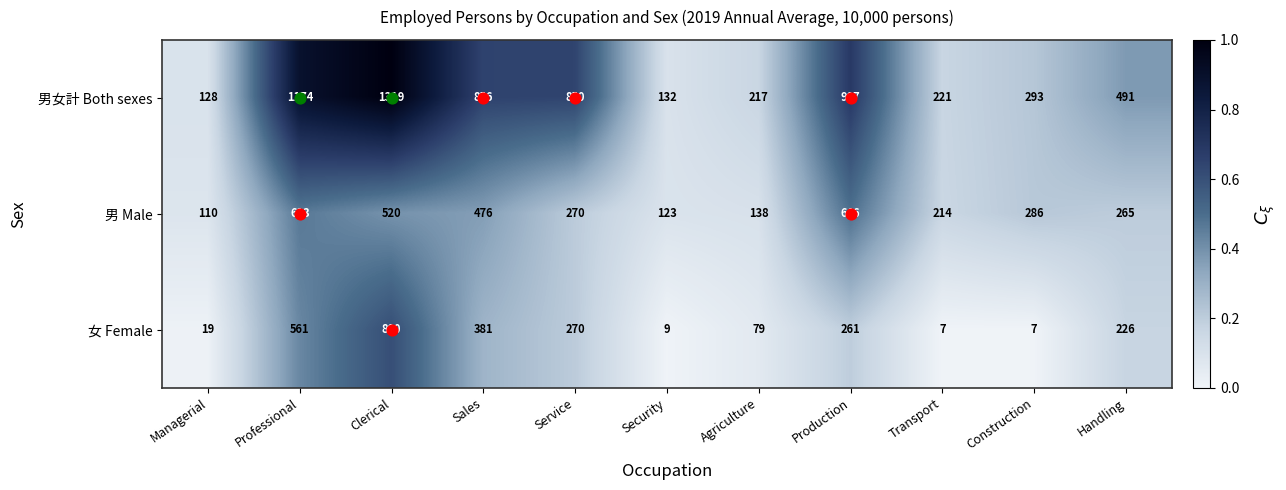

The value of 男女計 Both sexes at Managerial is 29. True or false?

False